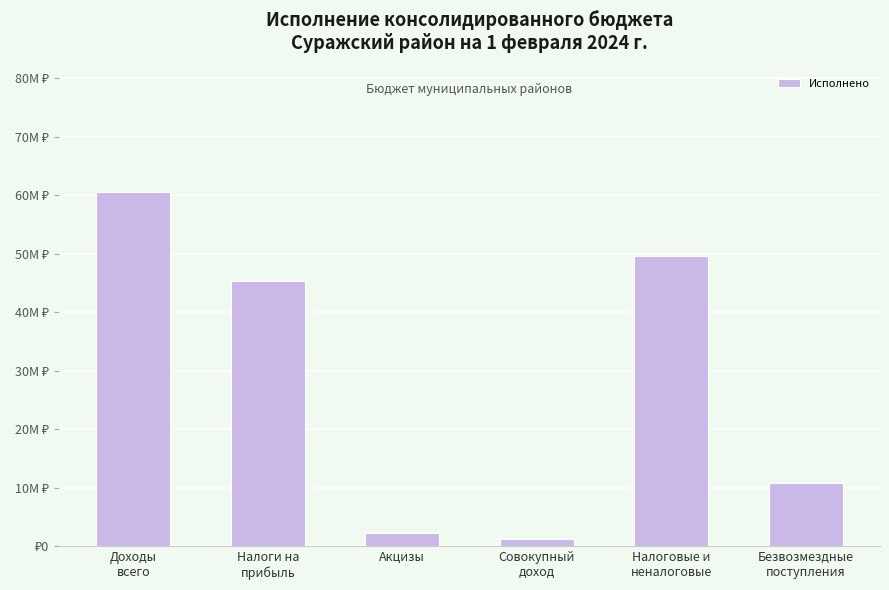

Is it true that the value at Совокупный
доход is 605717.1?

False